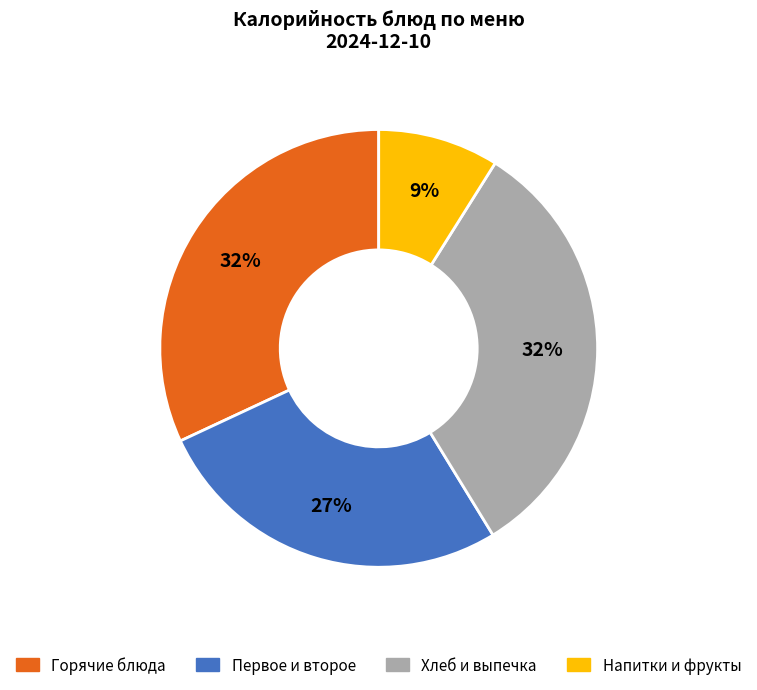

To the nearest percent, what is the difference between the largest and smallest slice percentages?

23%